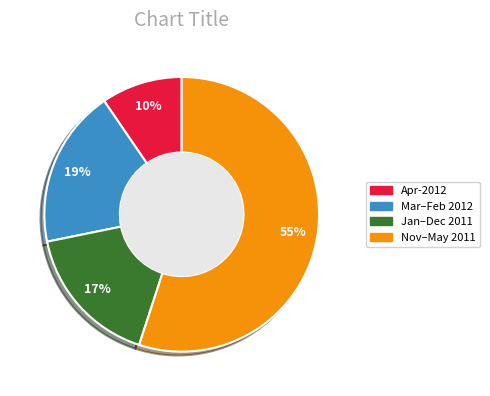

The Mar–Feb 2012 slice represents 19% of the pie. True or false?

True